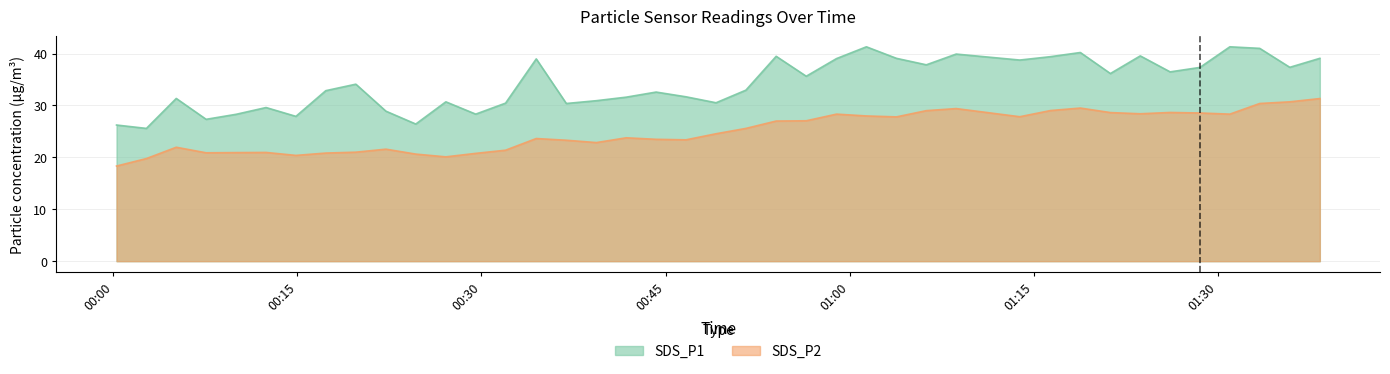

What is the difference between the maximum and minimum values in the SDS_P2 series?

13.0